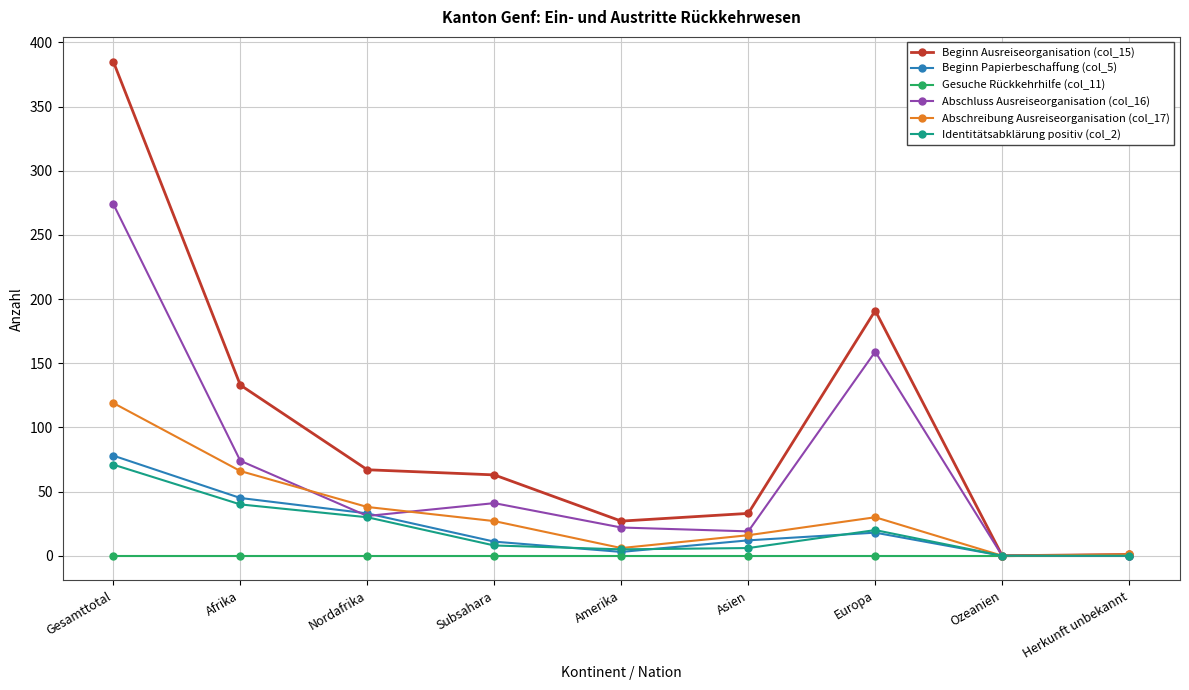

The value of Beginn Ausreiseorganisation (col_15) at Europa is 191. True or false?

True